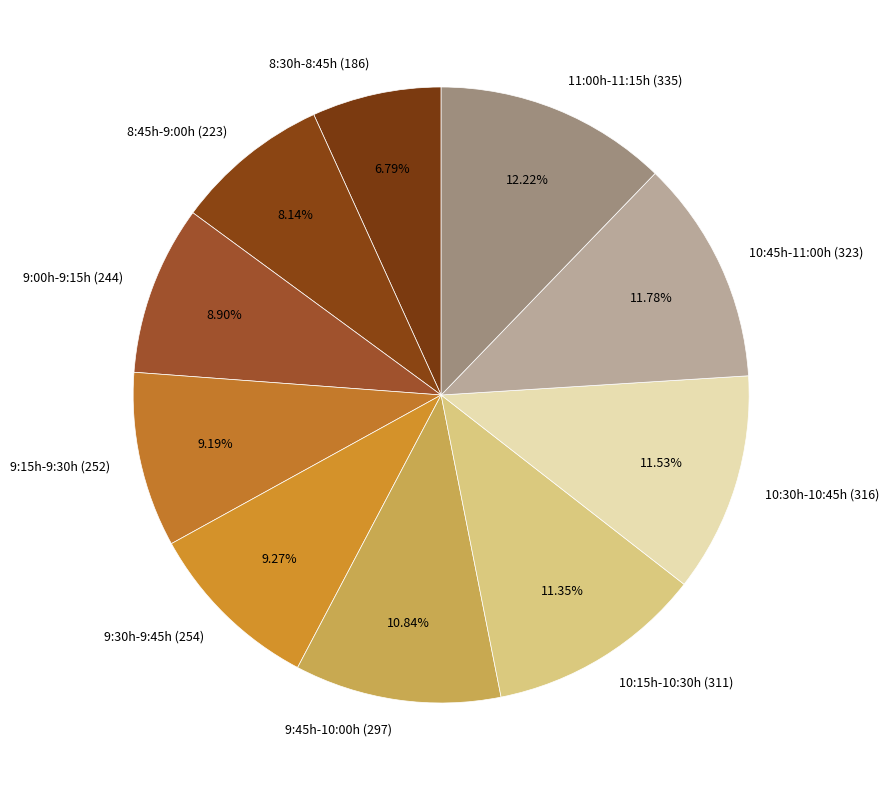

Combined, do 9:30h-9:45h (254) and 10:45h-11:00h (323) account for over 50%?

No